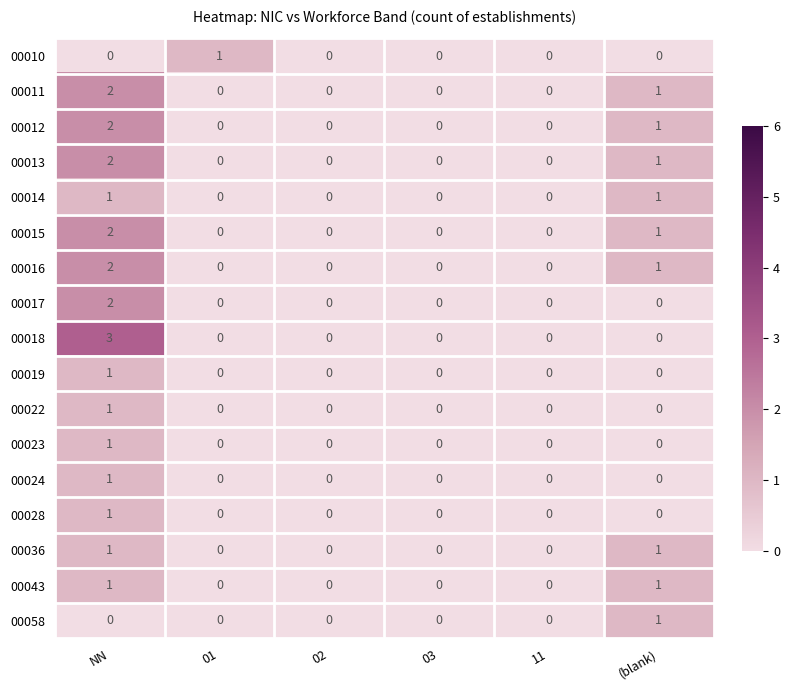

What is the sum of all 00013 values?

3